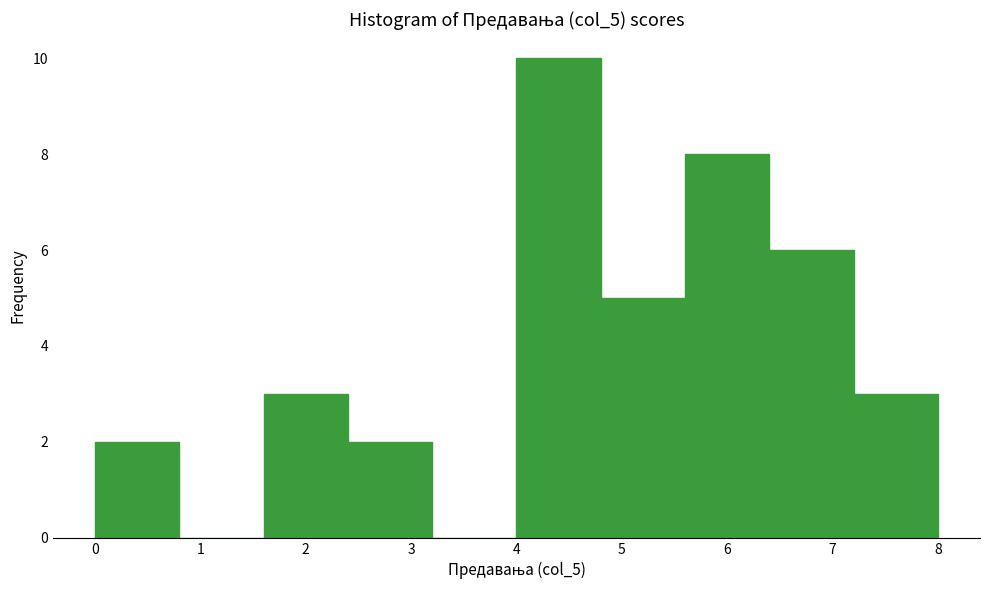

What is the height of the bar covering 0.0 to 0.8 on the x-axis? The values are not printed on the chart, so give them approximately, as read against the axis.

2